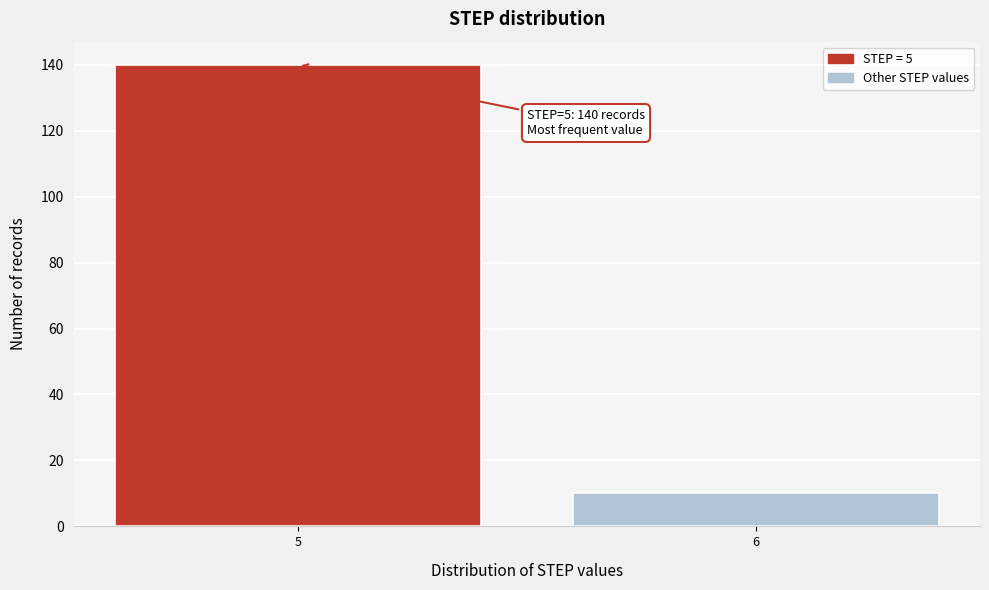

Reading left to right, what are all the values shown in this chart?

140	10